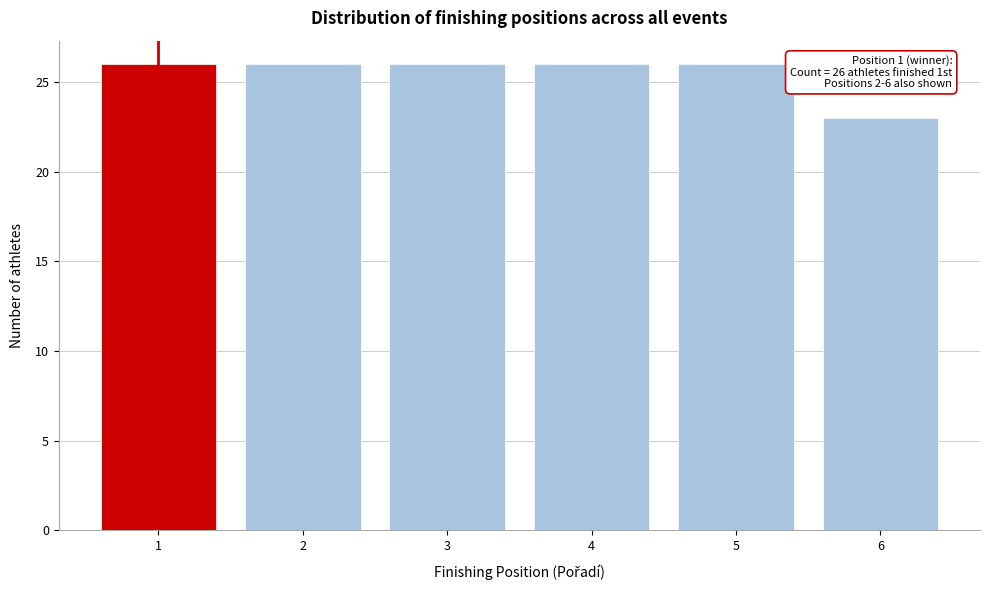

Reading left to right, transcribe all the data shown in this chart.

26	26	26	26	26	23